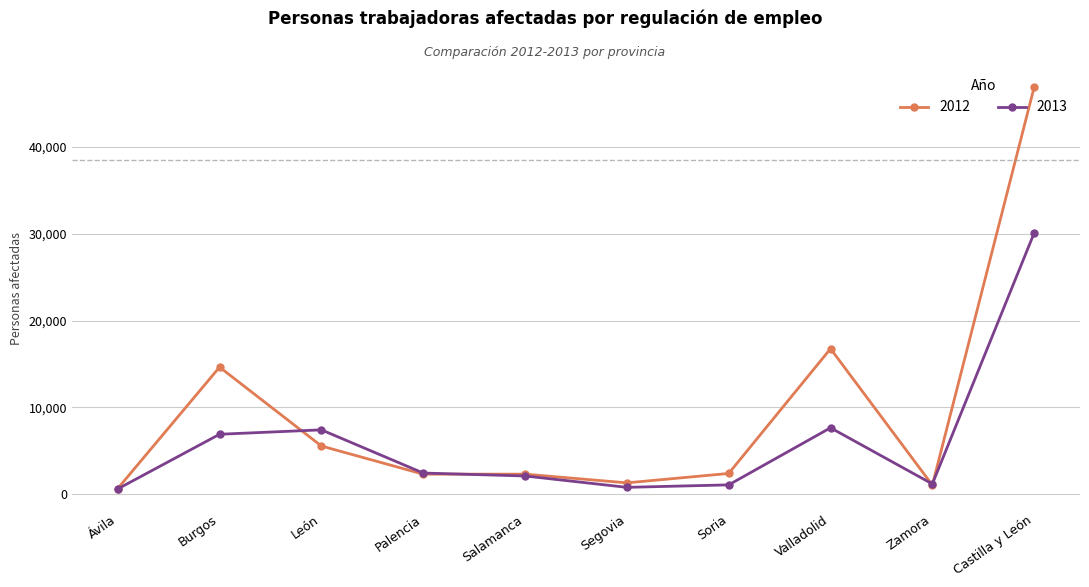

Which category has the highest value in the 2012 series?

Castilla y León